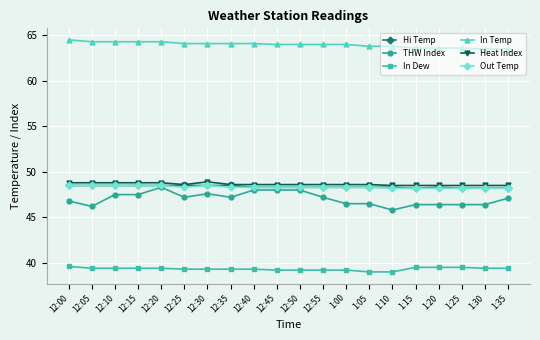

Is it true that Out Temp equals 48.3 at 12:40?

True